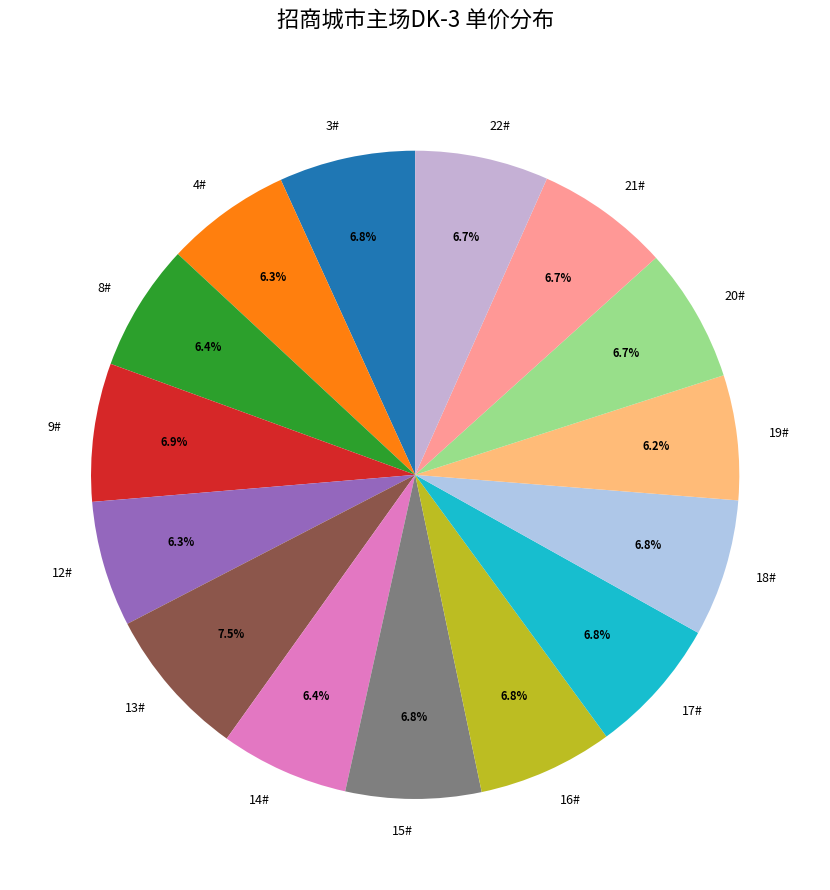

Is 3# the majority of the pie?

No